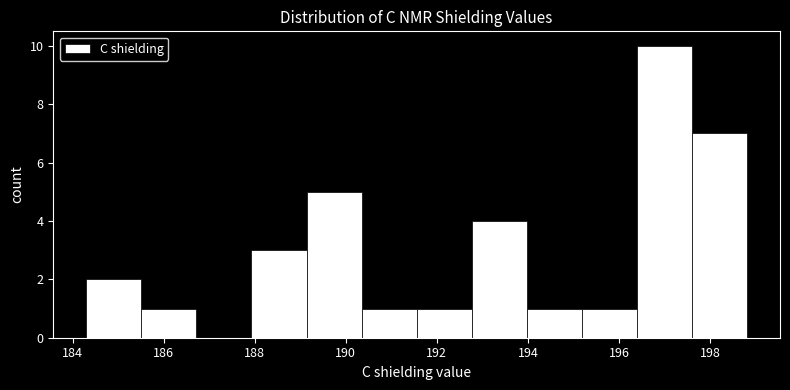

Reading left to right, transcribe this chart: for each bar, give the range it covers on the x-axis and its height. Neither the bar edges nor the heights are printed on the chart, so give them approximately, as read against the axes.

184.4 to 185.6: 2
185.6 to 186.8: 1
186.8 to 188.0: 0
188.0 to 189.2: 3
189.2 to 190.4: 5
190.4 to 191.6: 1
191.6 to 192.8: 1
192.8 to 194.0: 4
194.0 to 195.2: 1
195.2 to 196.4: 1
196.4 to 197.6: 10
197.6 to 198.8: 7